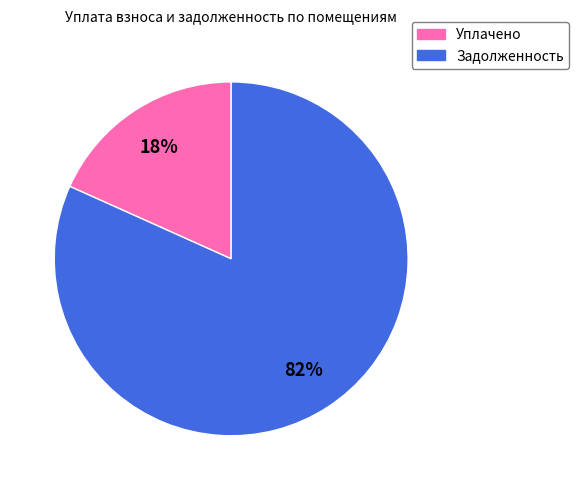

The Уплачено slice represents 30% of the pie. True or false?

False